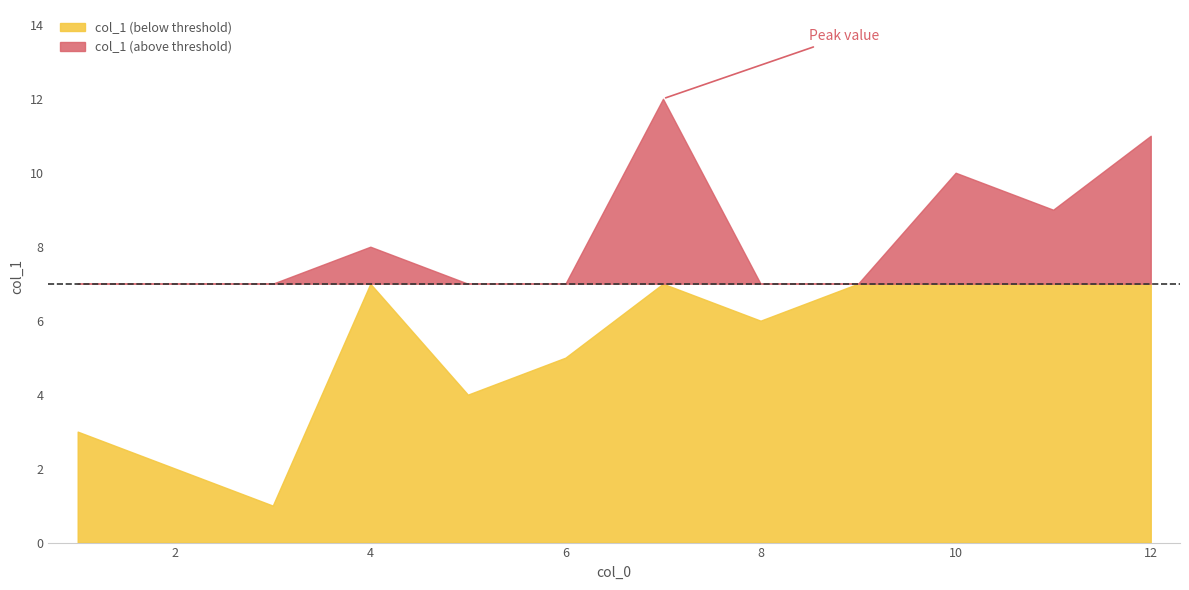

What value does the data have at 6, to the nearest 5?

5